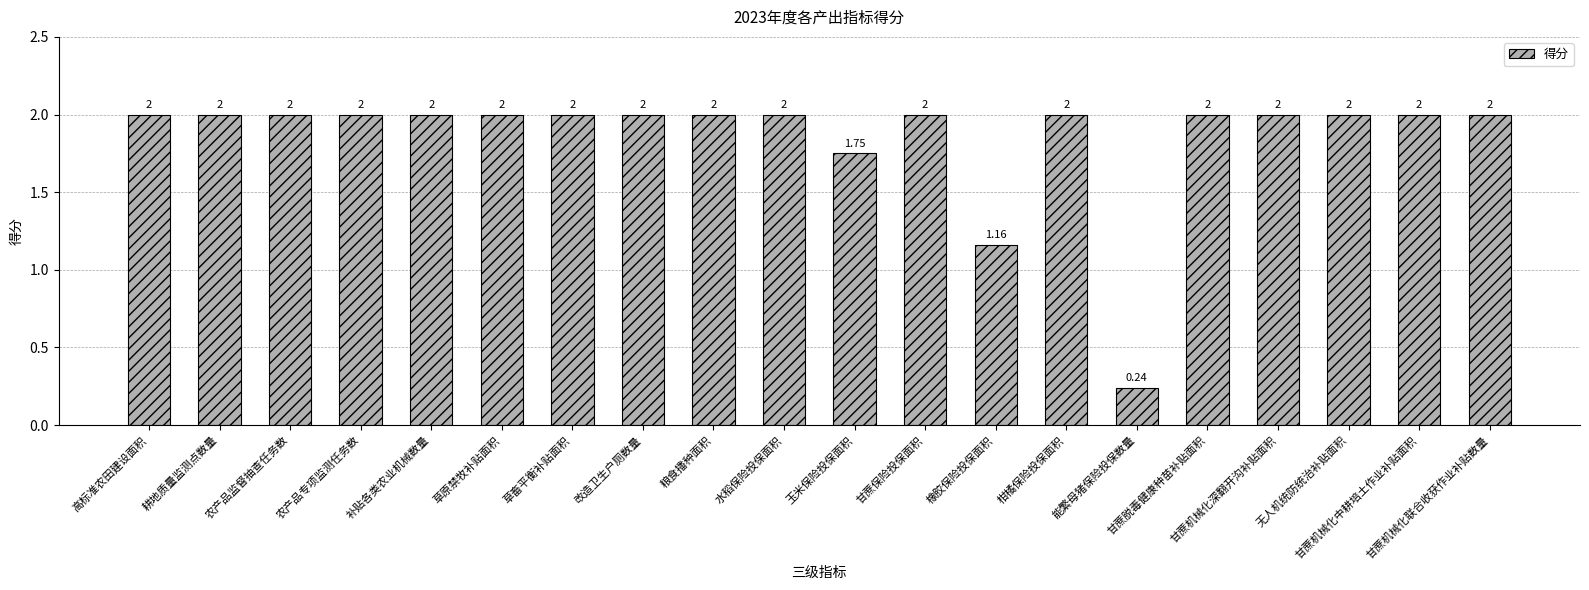

What is the average value?

1.9